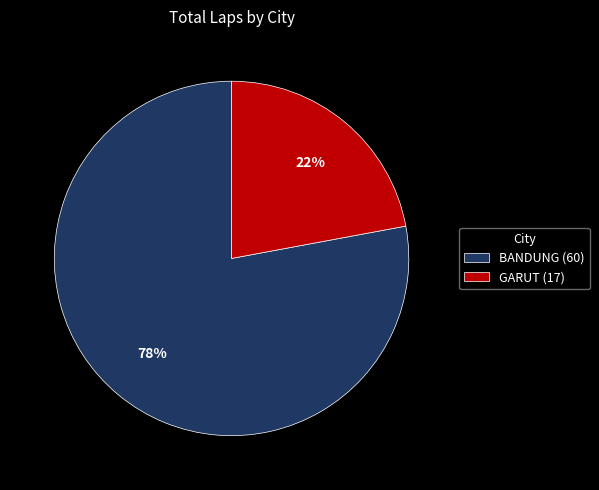

To the nearest percent, what percentage of the pie is GARUT (17)?

22%